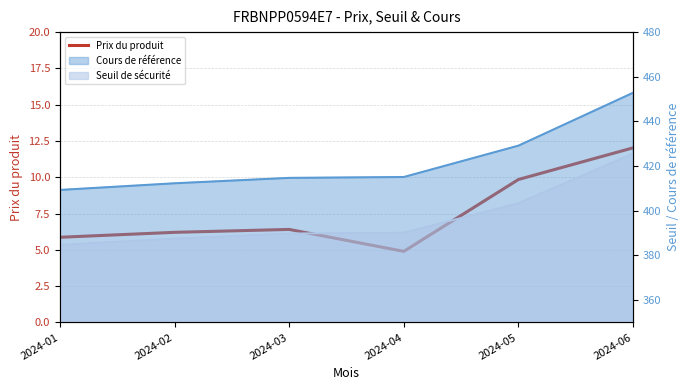

What is the sum of the values at 2024-06 and 2024-02?

18.2